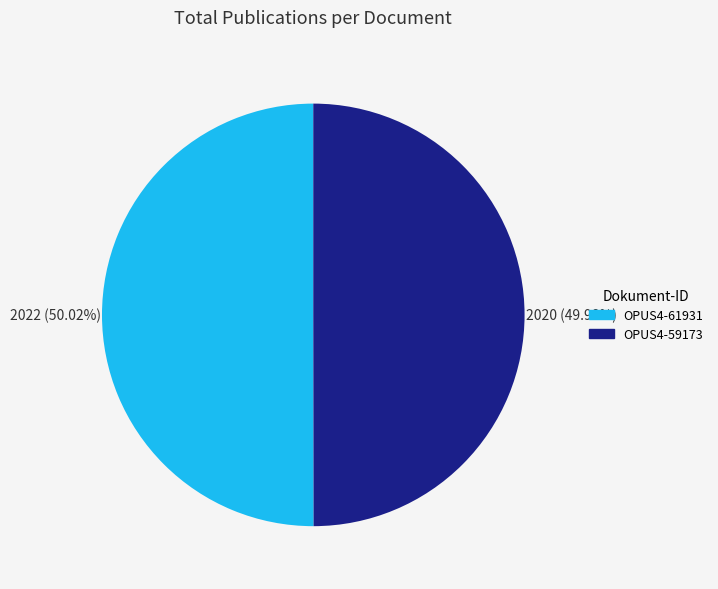

To the nearest percent, what portion does OPUS4-61931 represent?

50%